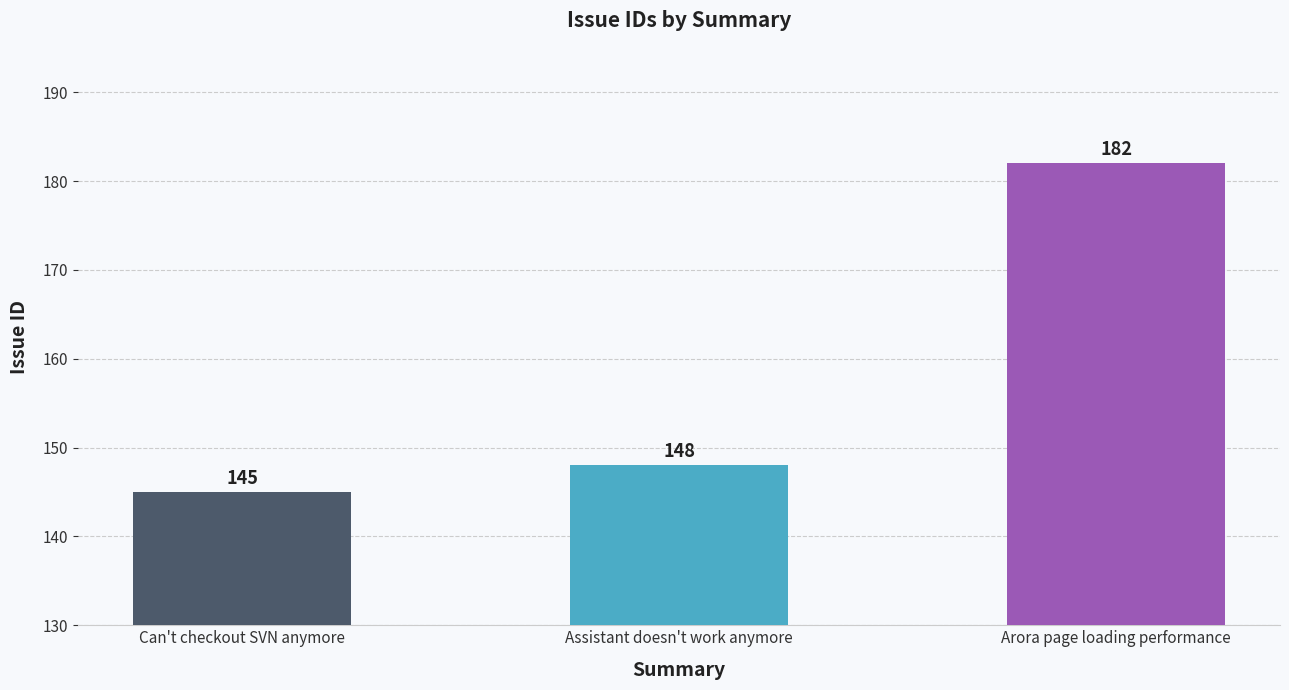

What is the difference between the second highest and minimum values?

3